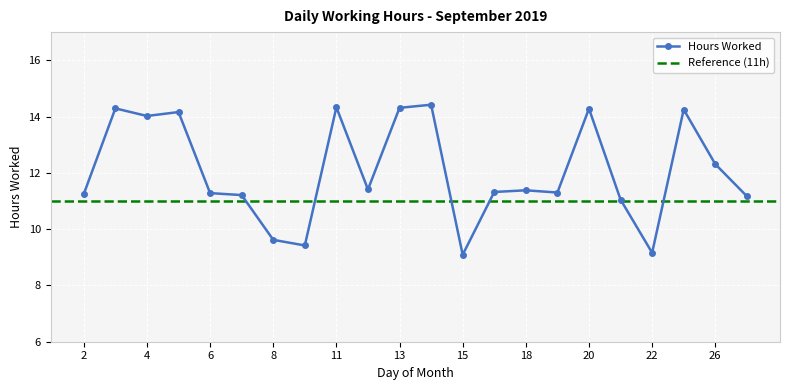

What is the change in value from 3 to 18?

-2.9